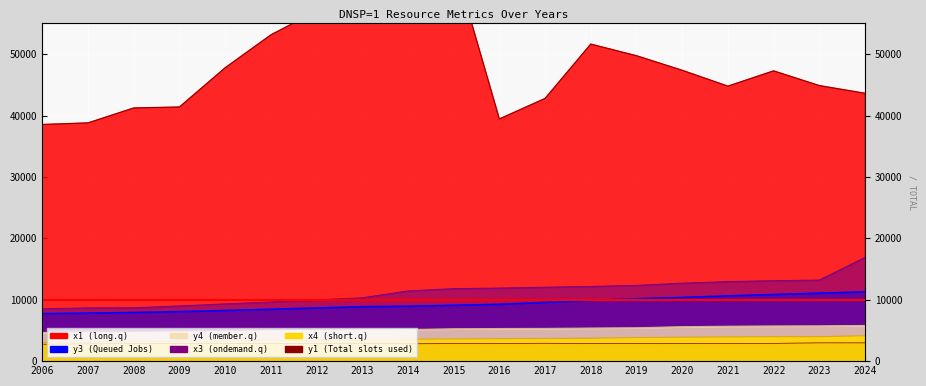

Which label corresponds to the largest value in the chart?

2014